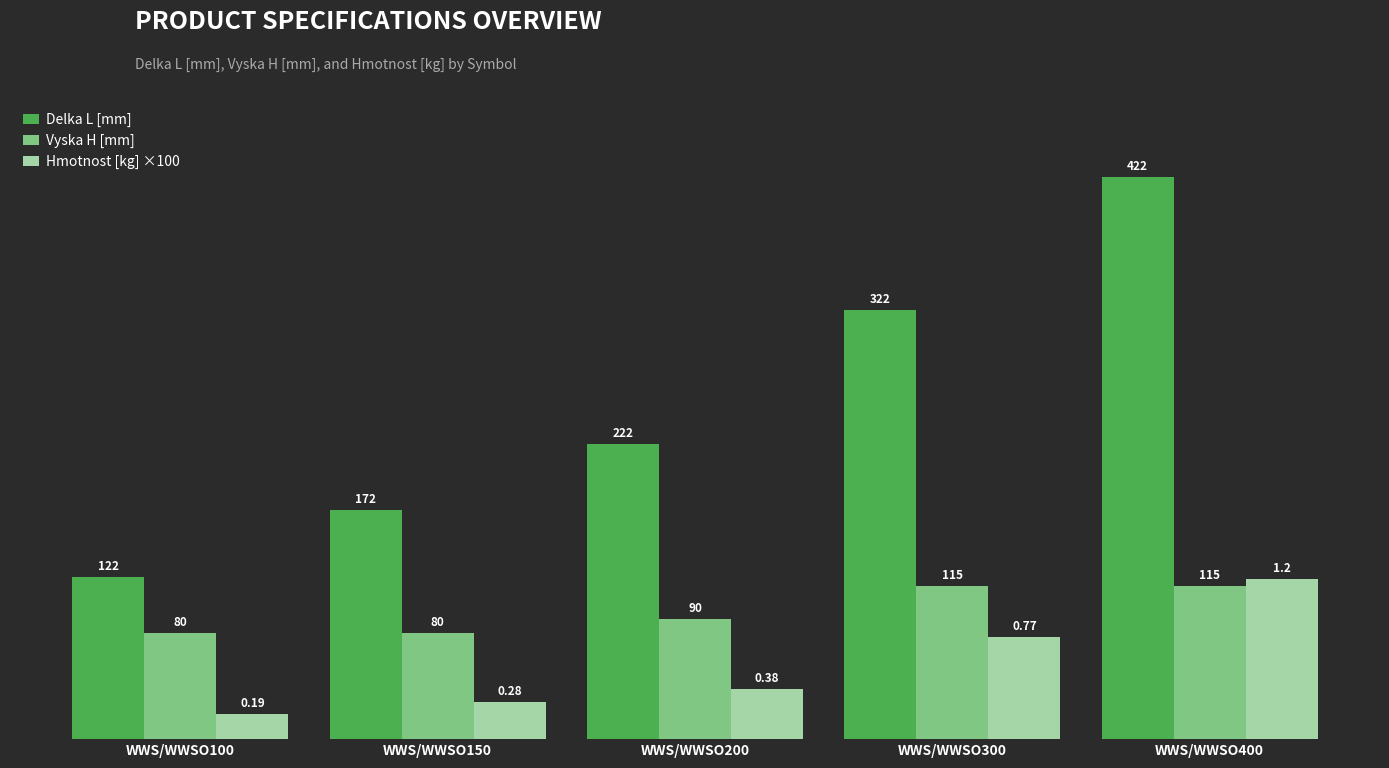

Is it true that Delka L [mm] equals 422.0 at WWS/WWSO400?

True